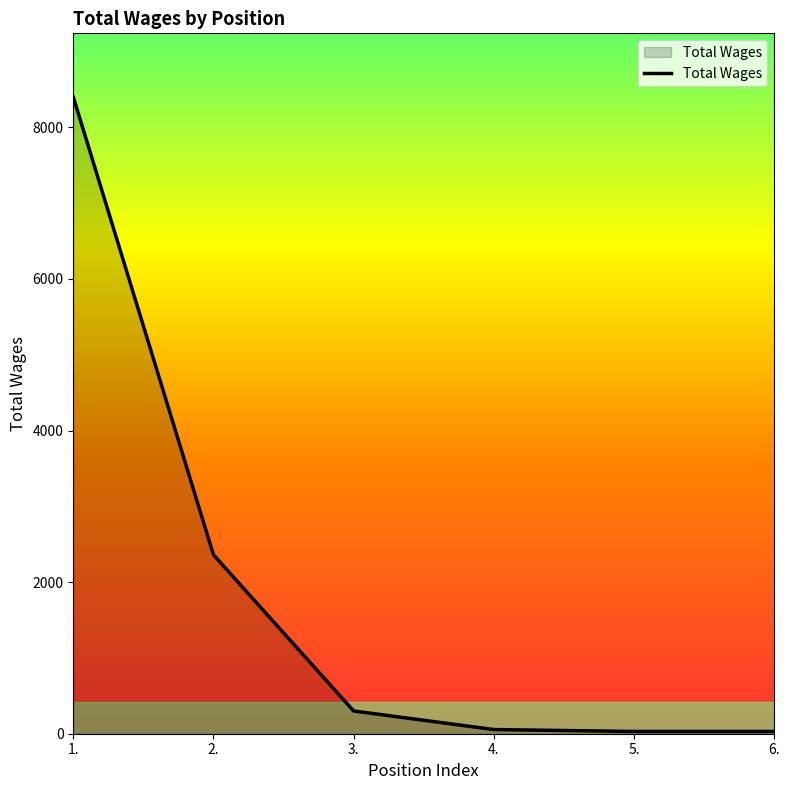

What is the maximum value shown in the chart?

8400